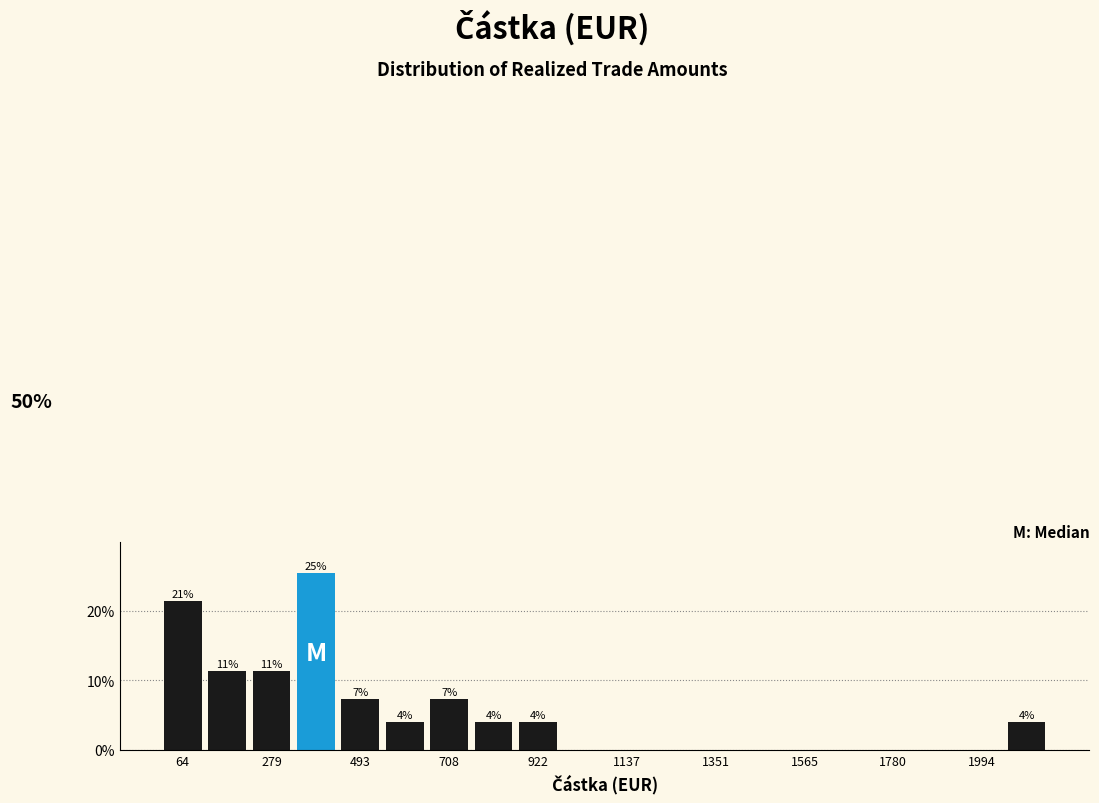

Around what value on the x-axis is the tallest bar? Give the approximate position of its centre, as read against the axis.

400